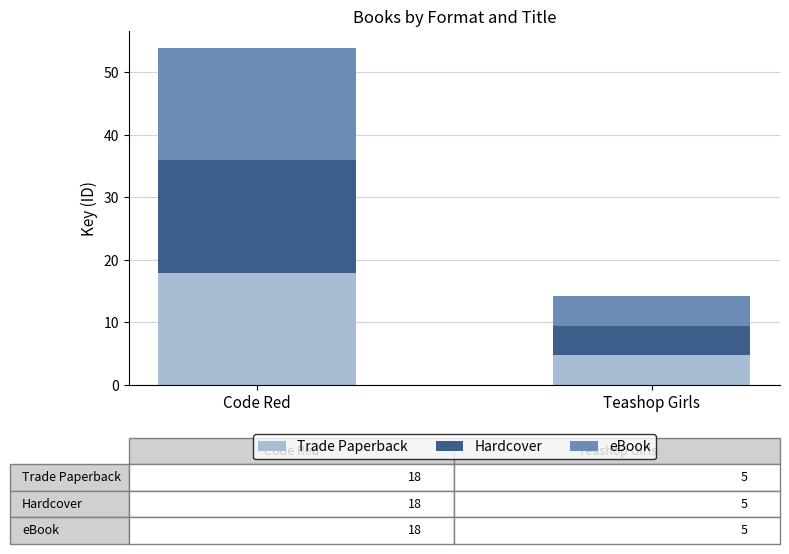

What is the average value of the Trade Paperback series?

11.3